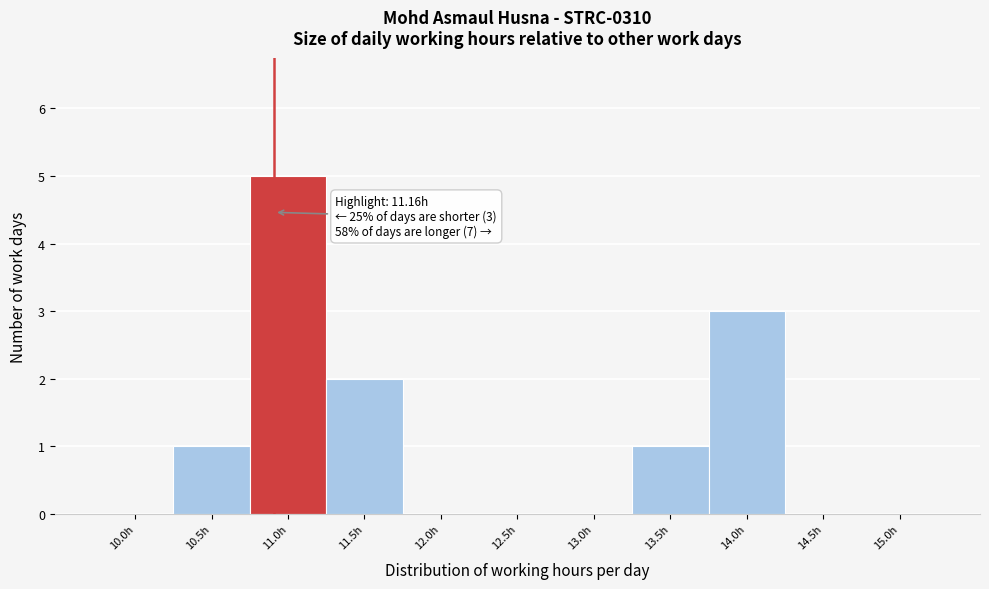

Reading left to right, extract all data points from this chart.

10.0h=0	10.5h=1	11.0h=5	11.5h=2	12.0h=0	12.5h=0	13.0h=0	13.5h=1	14.0h=3	14.5h=0	15.0h=0